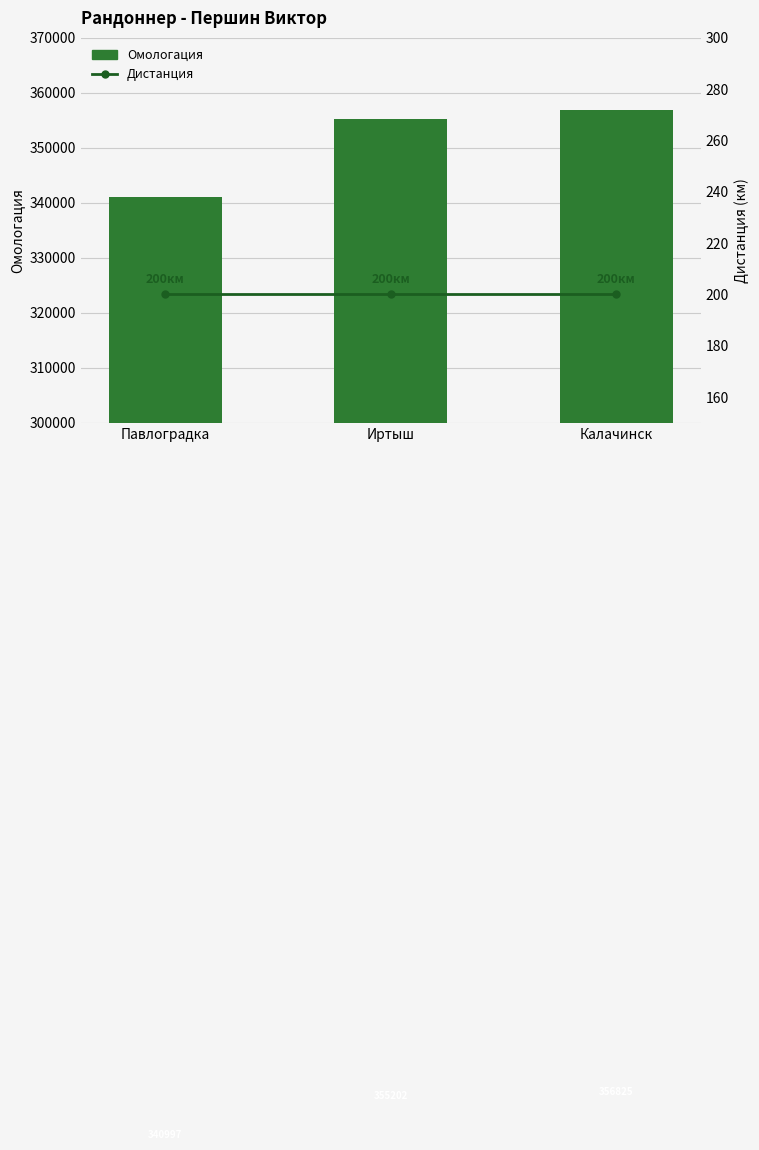

What position from the left is Павлоградка?

1